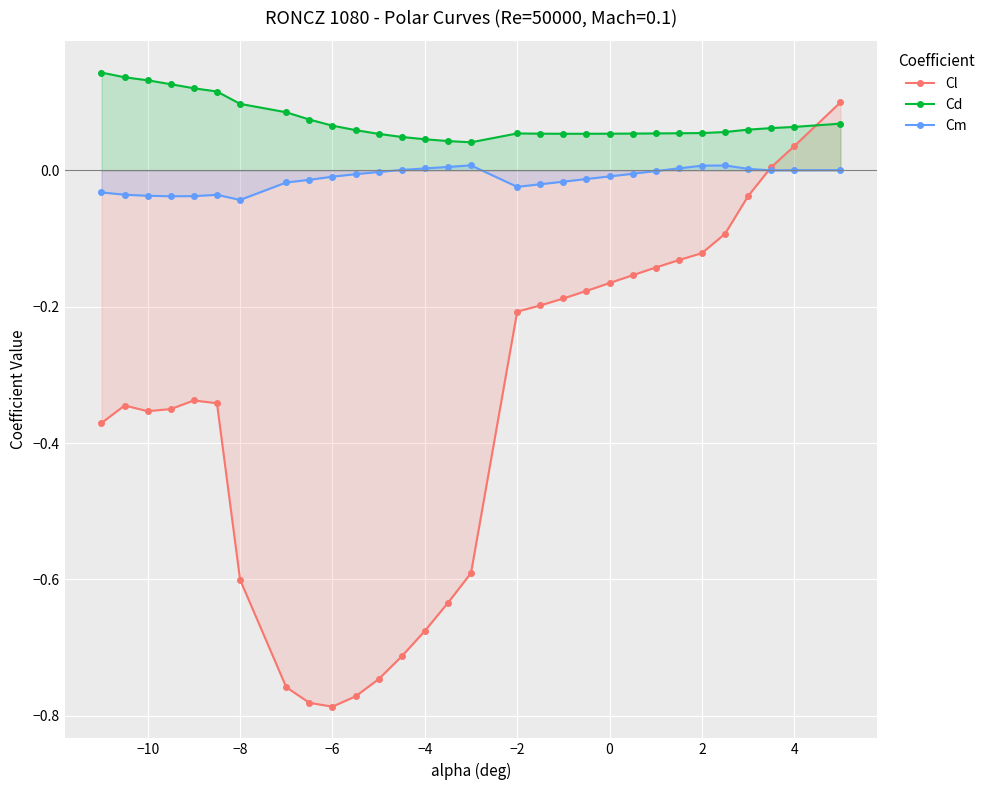

Is it true that Cm equals 0.0 at 4?

True